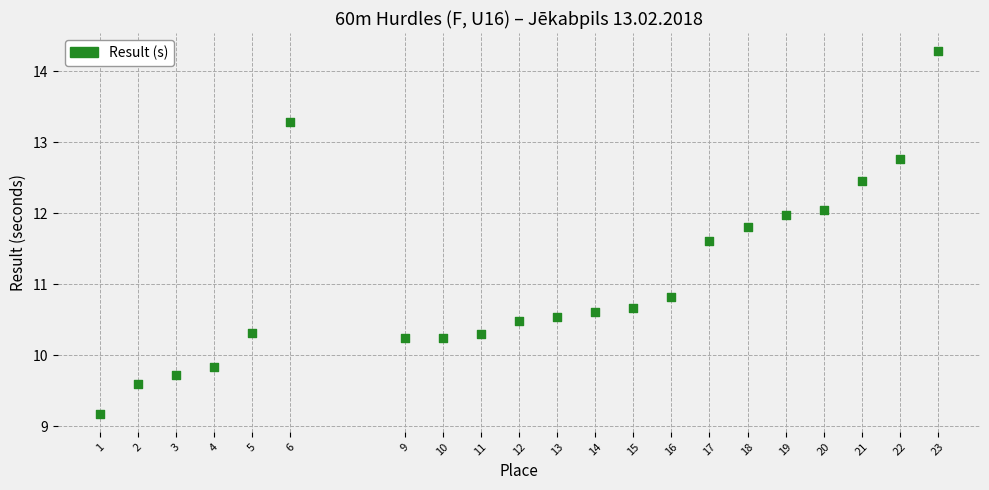

What is the range of X values (max minus min)?

22.0